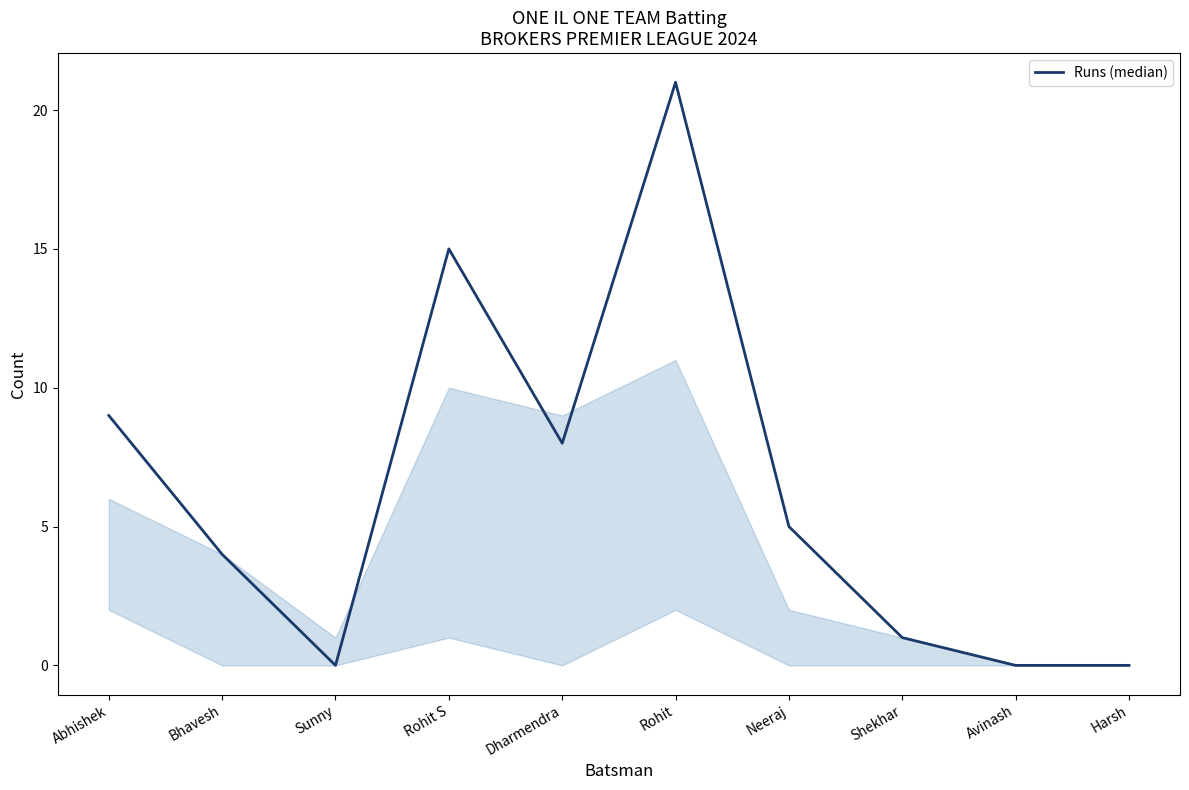

Which has a higher value, Rohit S or Bhavesh?

Rohit S